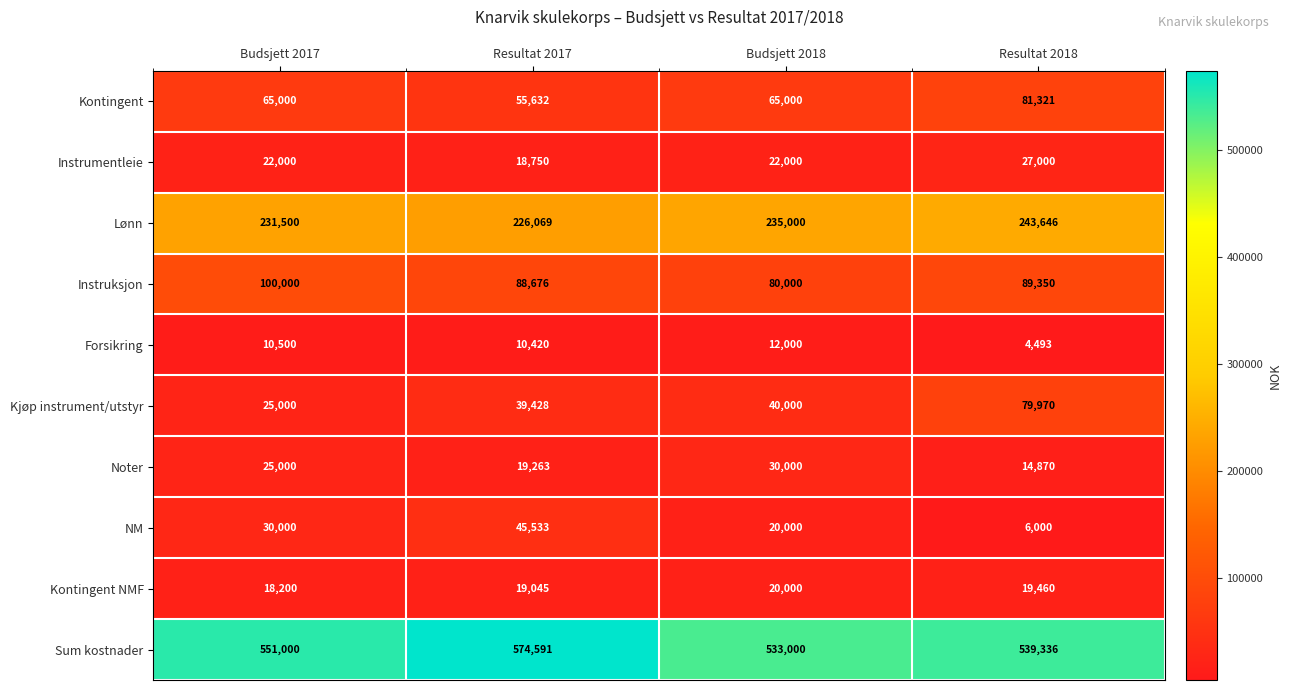

Rank the series by their maximum value, from lowest to highest.

Forsikring, Kontingent NMF, Instrumentleie, Noter, NM, Kjøp instrument/utstyr, Kontingent, Instruksjon, Lønn, Sum kostnader